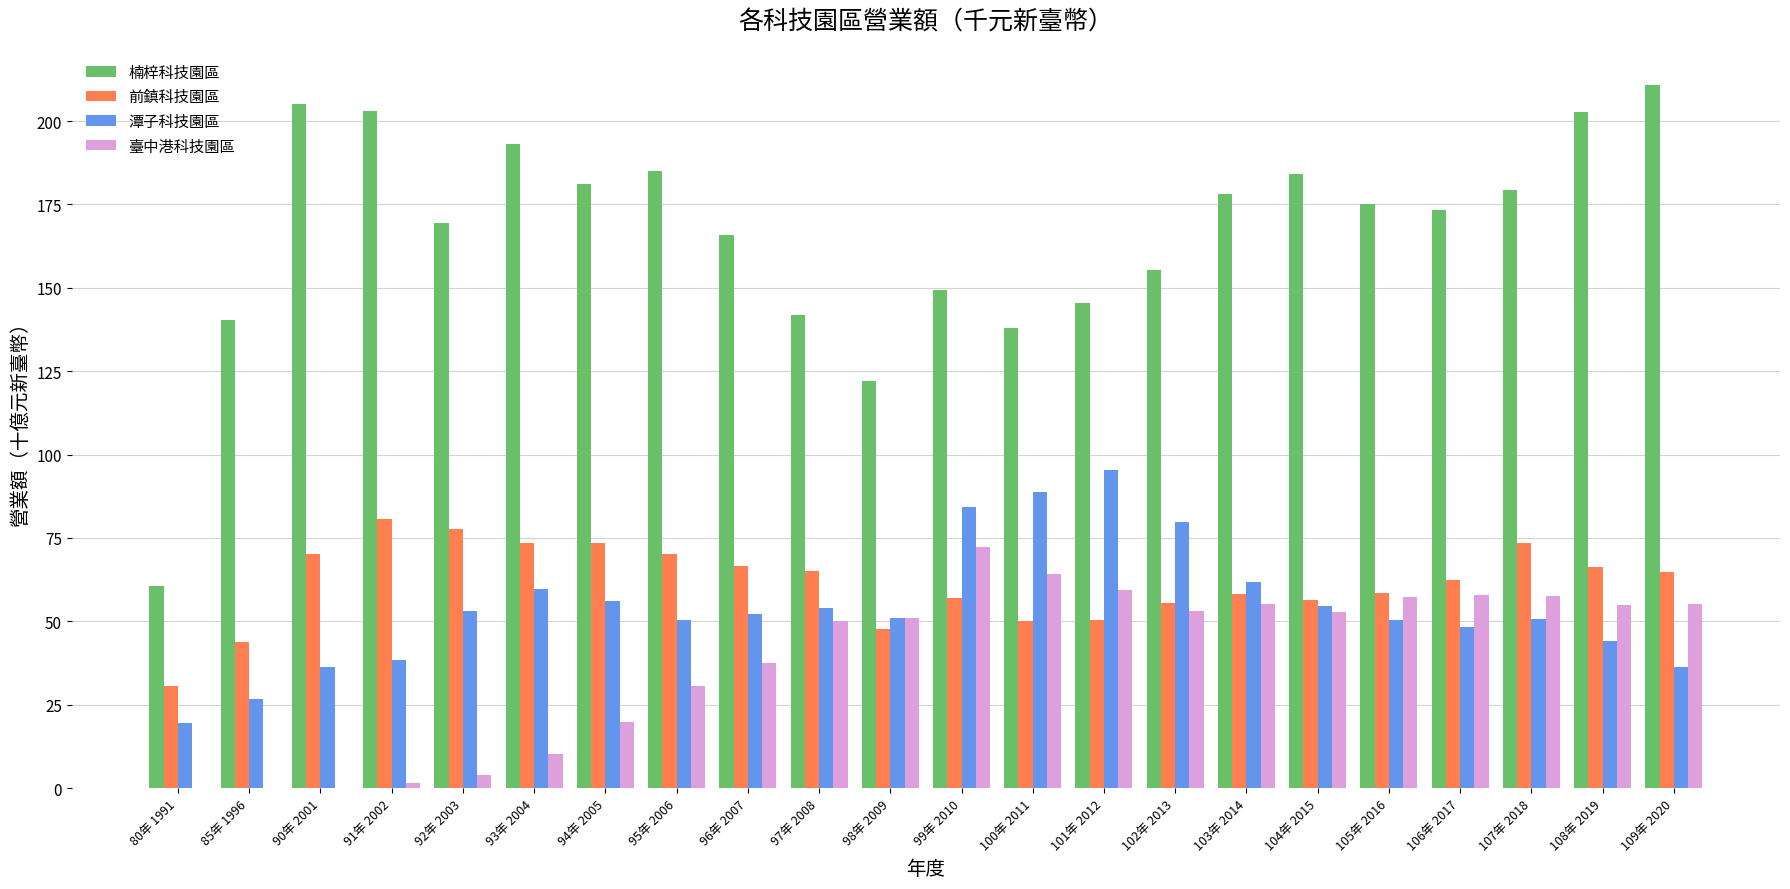

What is the sum of all 潭子科技園區 values?

1192.7